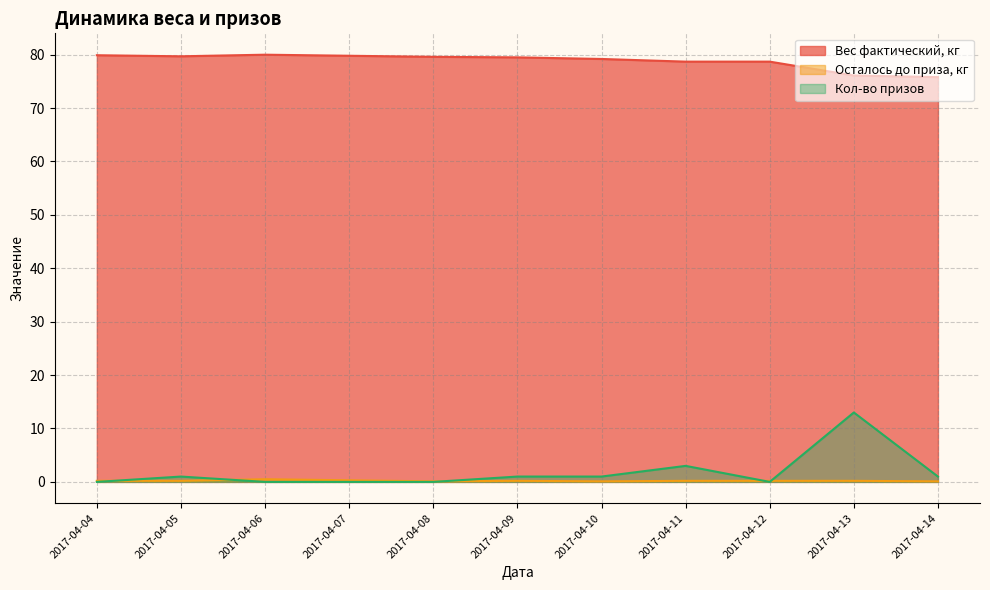

The Осталось до приза, кг series shows 0.2 at 2017-04-04. True or false?

True